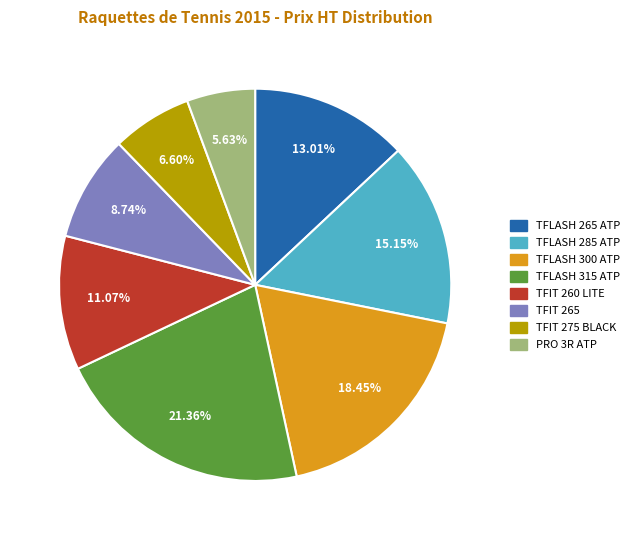

To the nearest percent, what is the combined percentage of TFIT 260 LITE and TFLASH 300 ATP?

30%